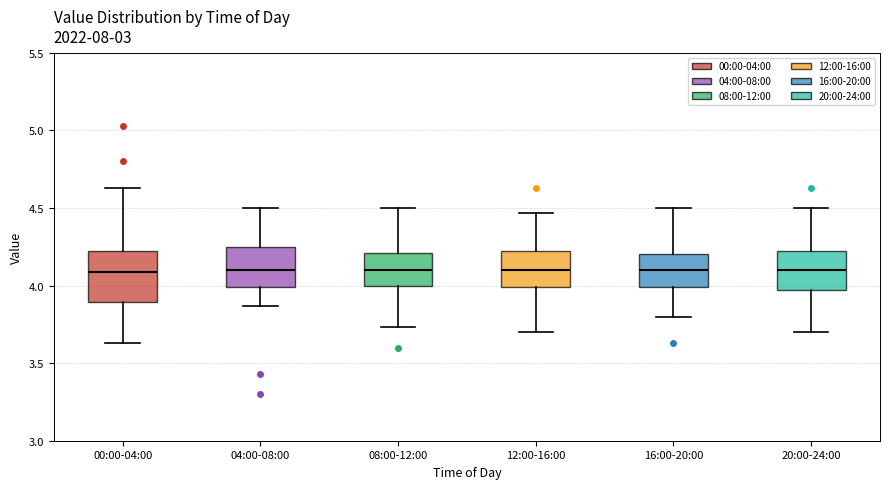

Where does the upper whisker of the box for 12:00-16:00 end on the y-axis? The values are not printed on the chart, so give them approximately, as read against the axis.

4.45